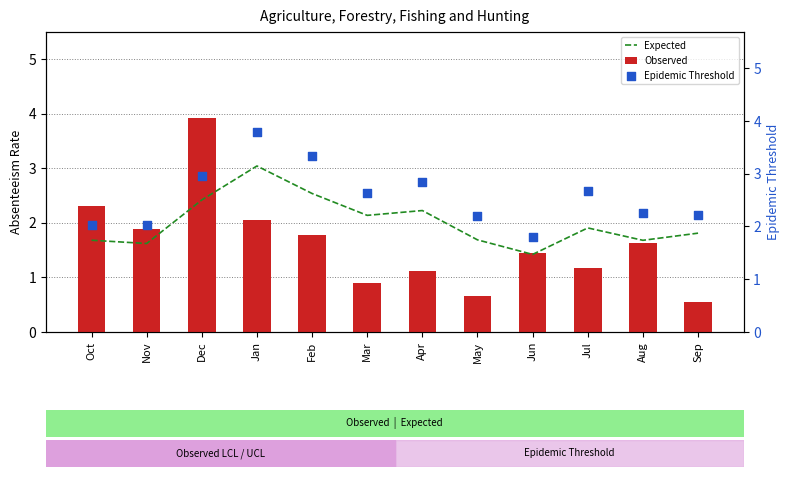

Is the value of Epidemic Threshold at Nov greater than the value of Observed at May?

Yes